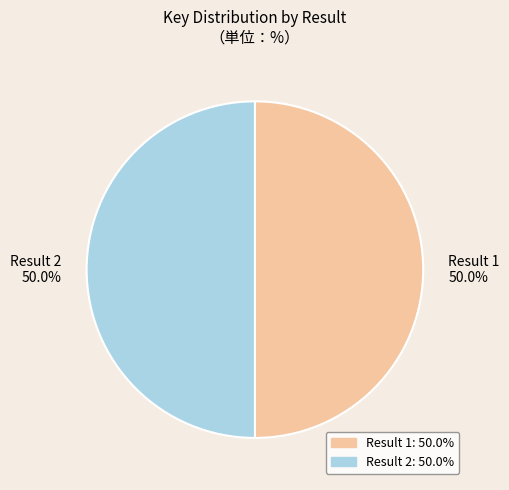

How much of the chart is everything except Result 1?

50.0%